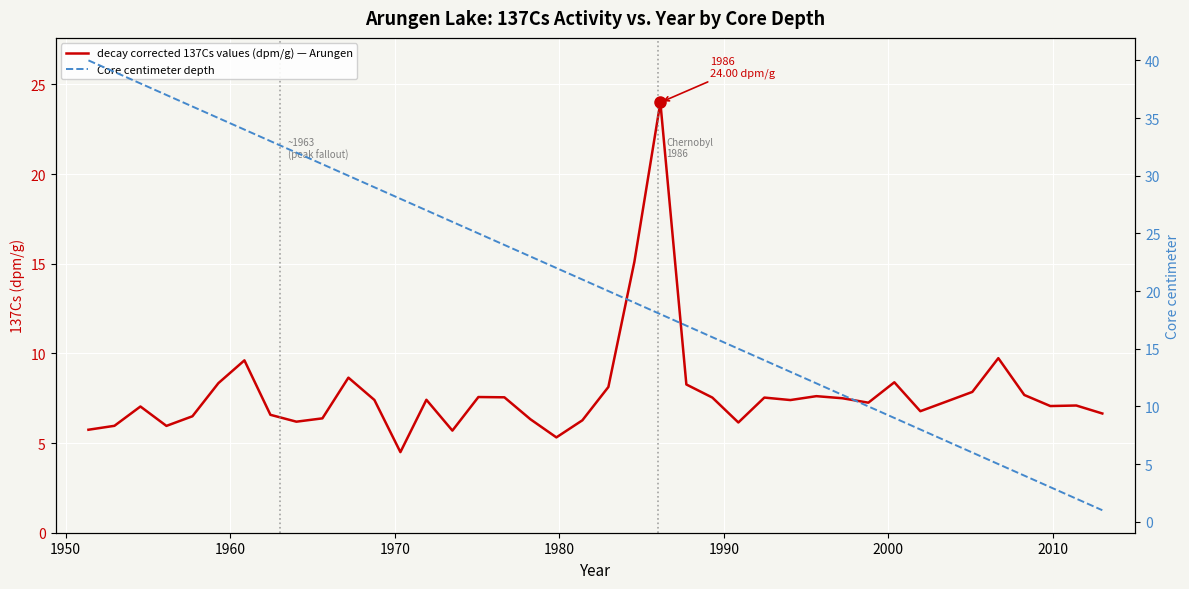

What is the approximate value of Core centimeter depth at 1950?

39.0